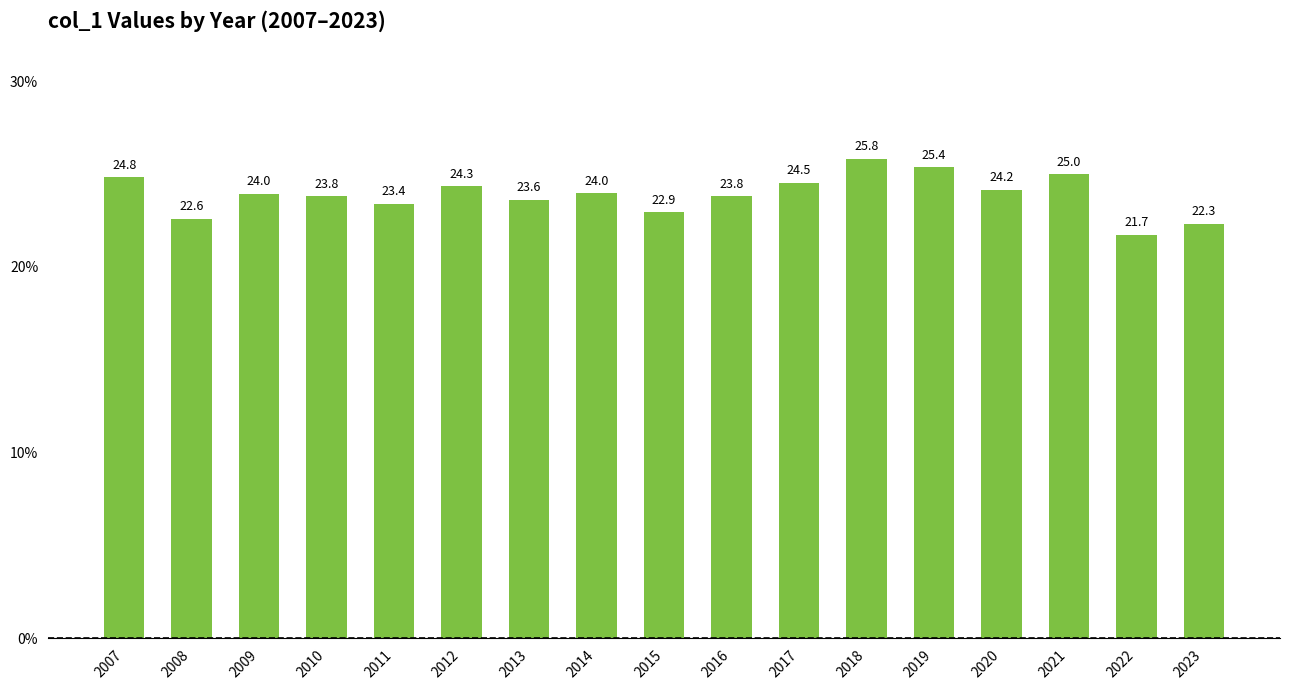

What is the value of the 16th bar from the left?

21.7